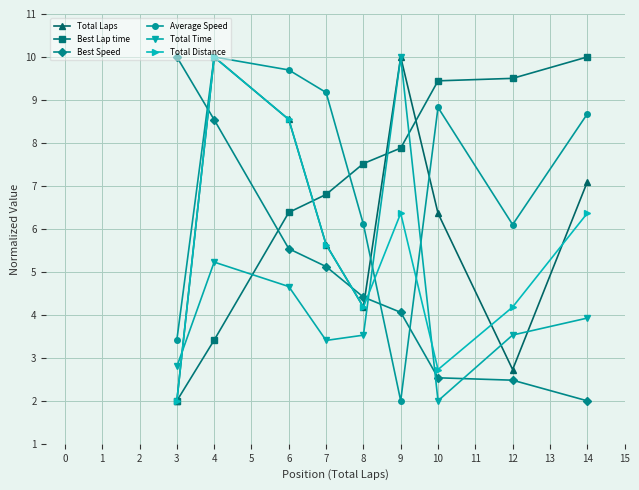

What is the value of the Total Time point at the 8th from the left?

3.5